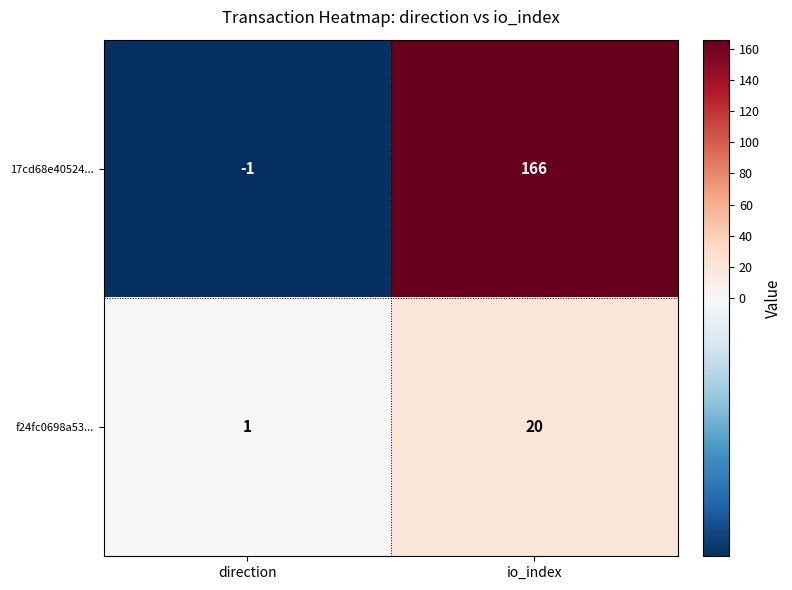

How many series are shown in this chart?

2